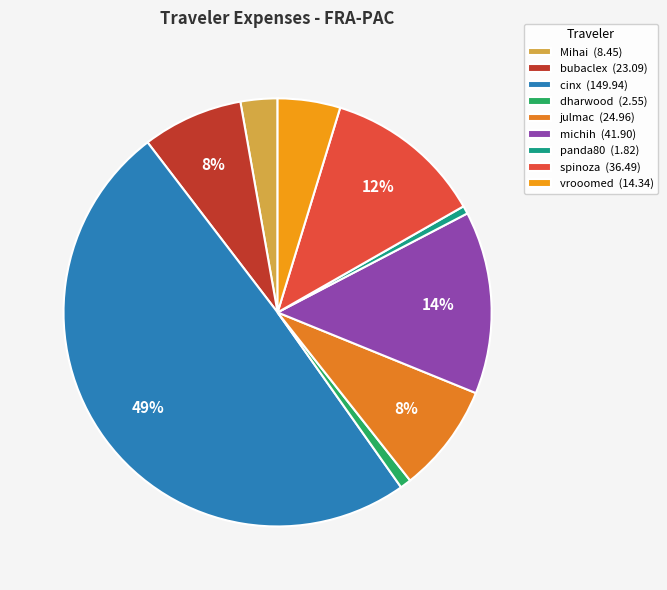

What is the change in value from bubaclex to panda80?

-21.3